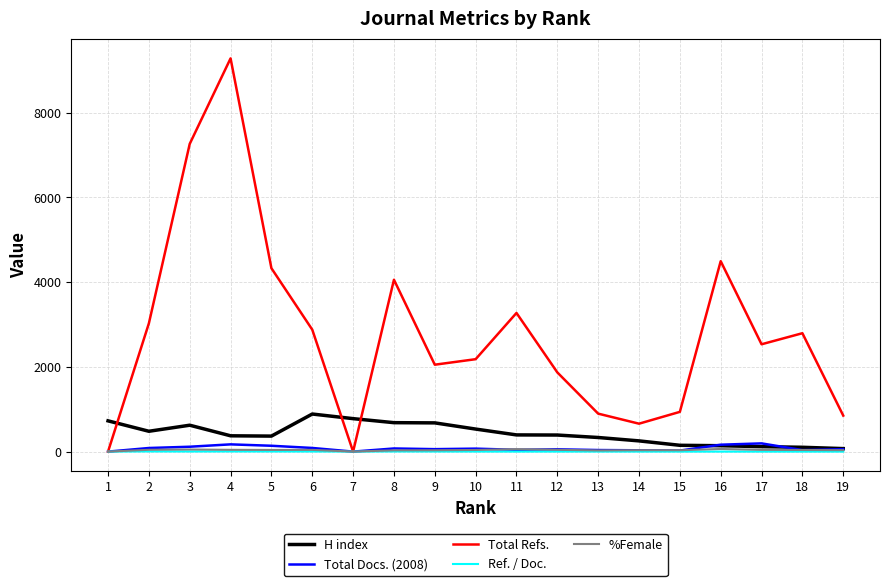

Between 6 and 14, which series saw the biggest shift?

Total Refs.